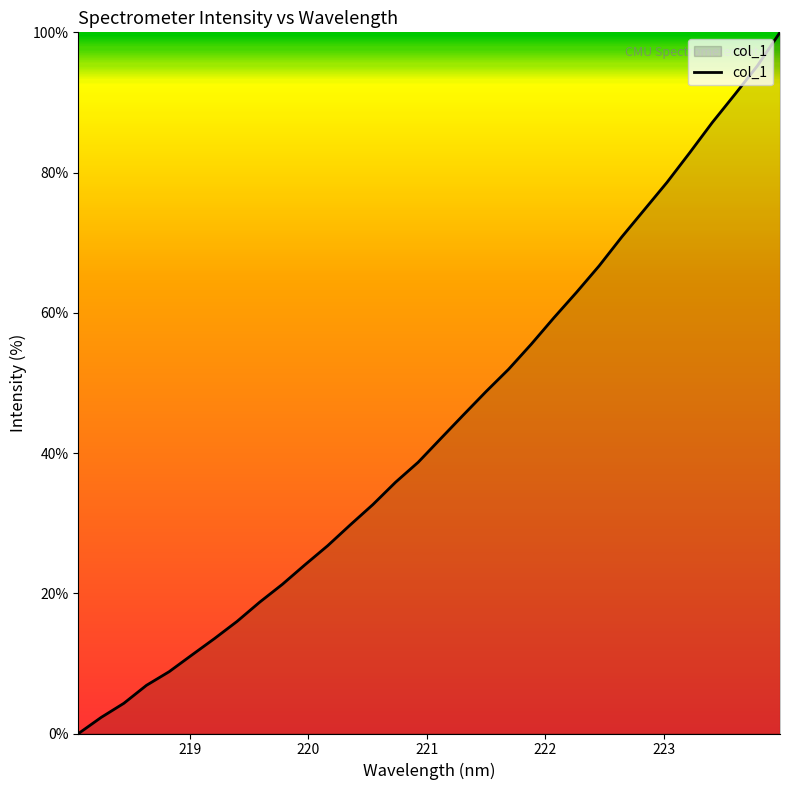

What is the difference between the maximum and minimum values?

100.0